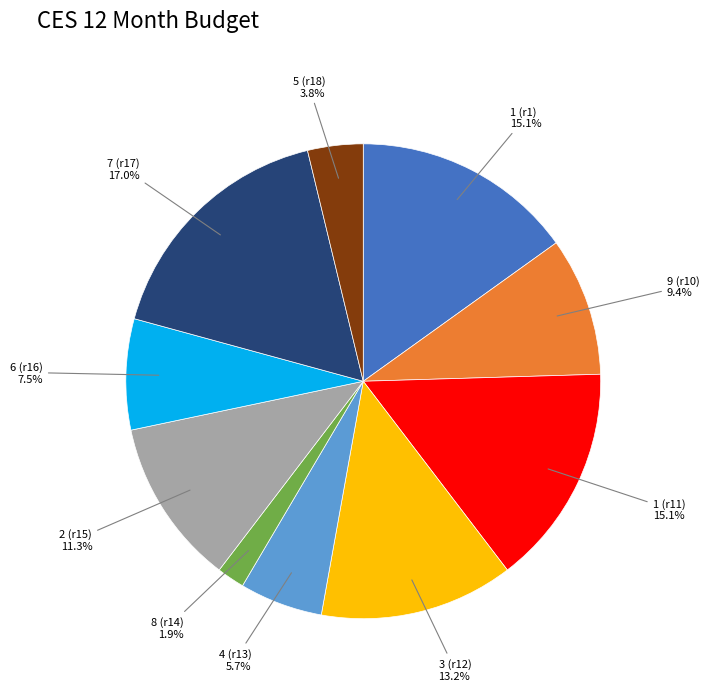

Is the sum of 3 (r12) and 5 (r18) greater than half?

No